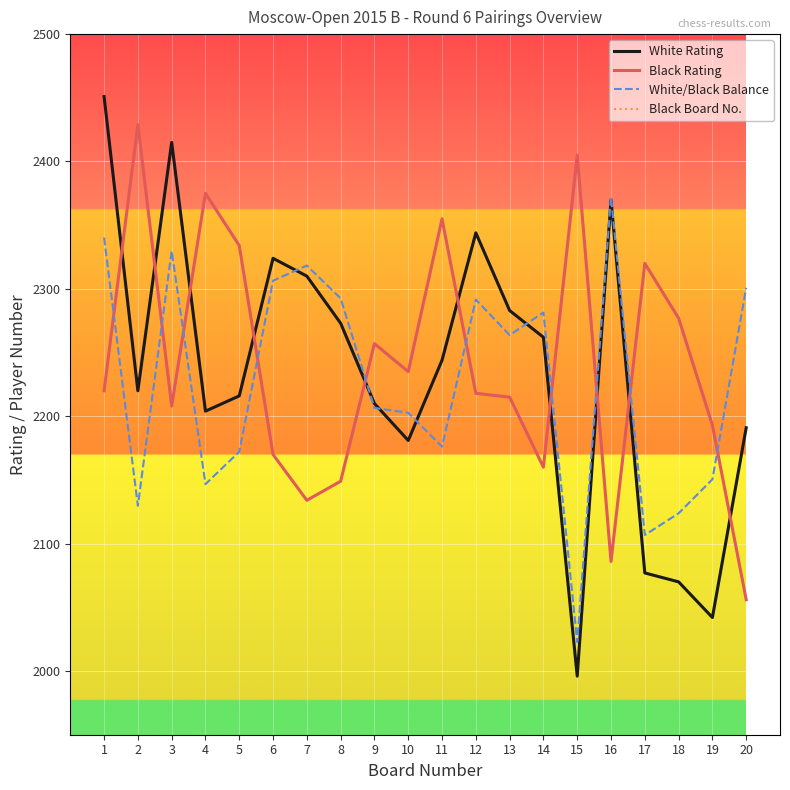

Which series has the largest total across all categories?

Black Rating